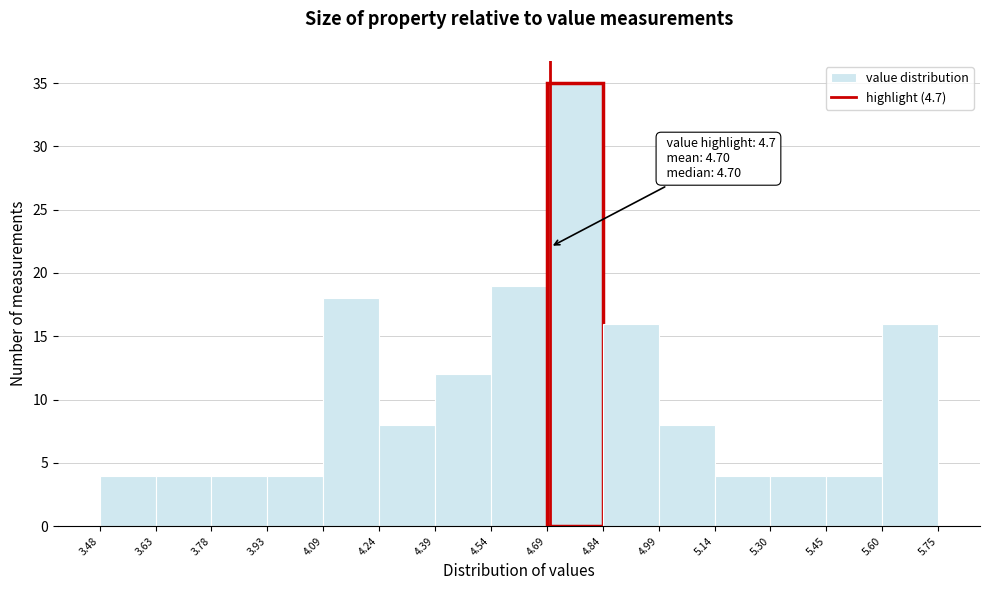

Which range on the x-axis has the tallest bar?

4.69 to 4.84